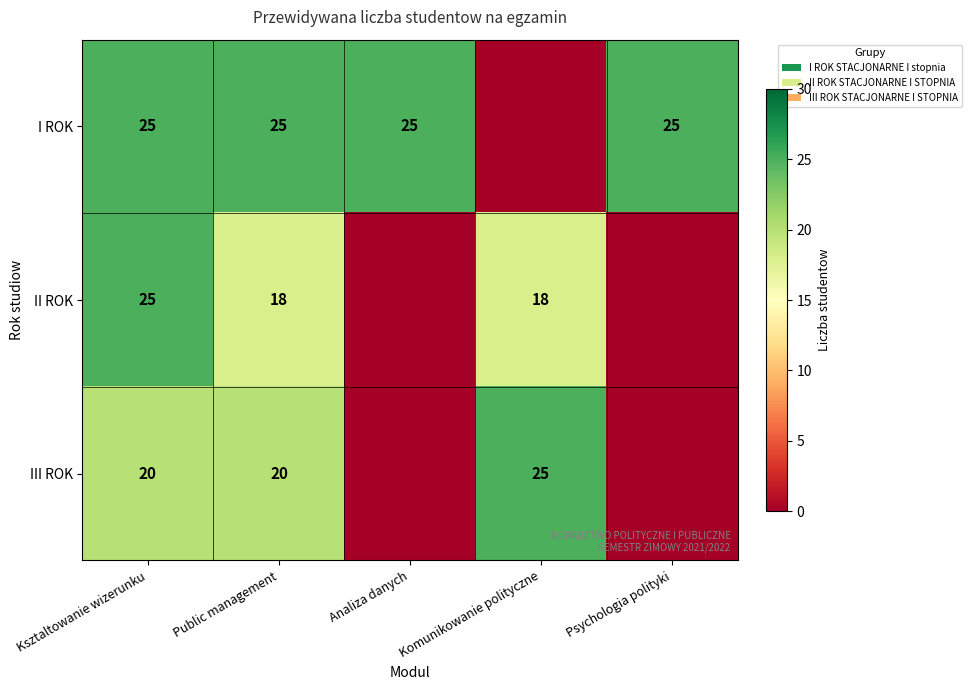

The III ROK series shows 20 at Ksztaltowanie wizerunku. True or false?

True